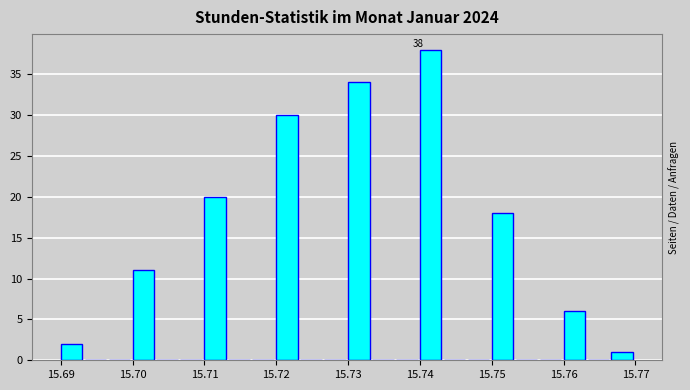

Around what value on the x-axis is the tallest bar? Give the approximate position of its centre, as read against the axis.

15.742